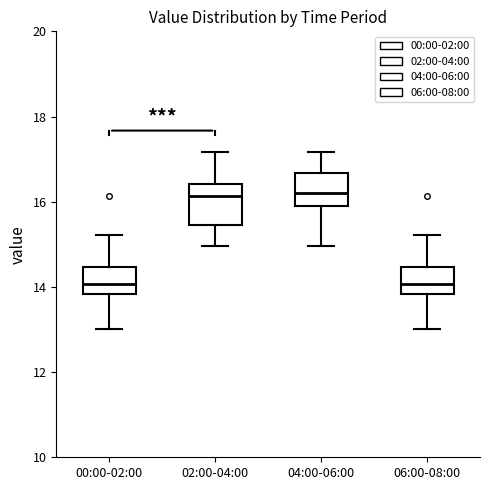

Reading left to right, transcribe this box plot: for each box, give where its median line is, the range the box spans, and where its two whiskers end, as read against the y-axis. The values are not printed on the chart, so give them approximately, as read against the axis.

00:00-02:00: median 14.0, box 13.8 to 14.4, whiskers 13.0 to 15.2
02:00-04:00: median 16.2, box 15.4 to 16.4, whiskers 15.0 to 17.2
04:00-06:00: median 16.2, box 16.0 to 16.6, whiskers 15.0 to 17.2
06:00-08:00: median 14.0, box 13.8 to 14.4, whiskers 13.0 to 15.2